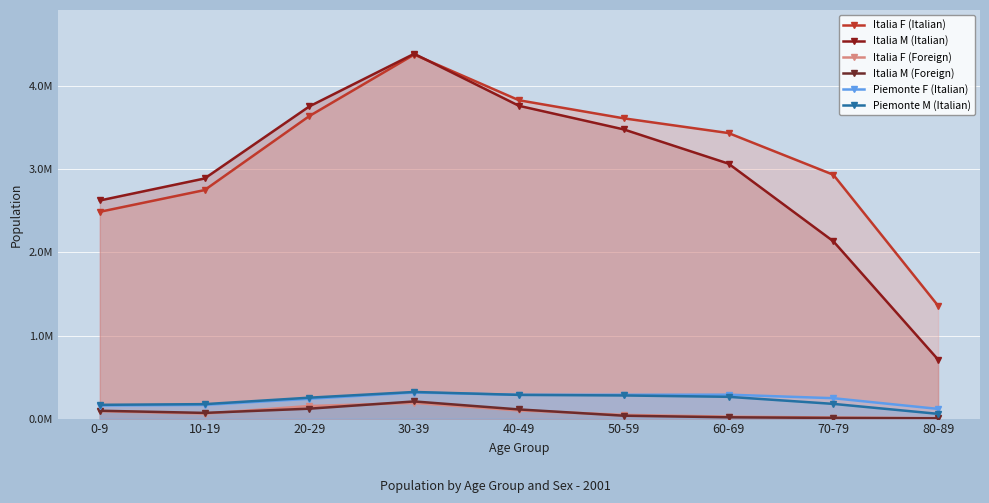

True or false: Piemonte M (Italian) and Italia M (Foreign) intersect in this chart.

False